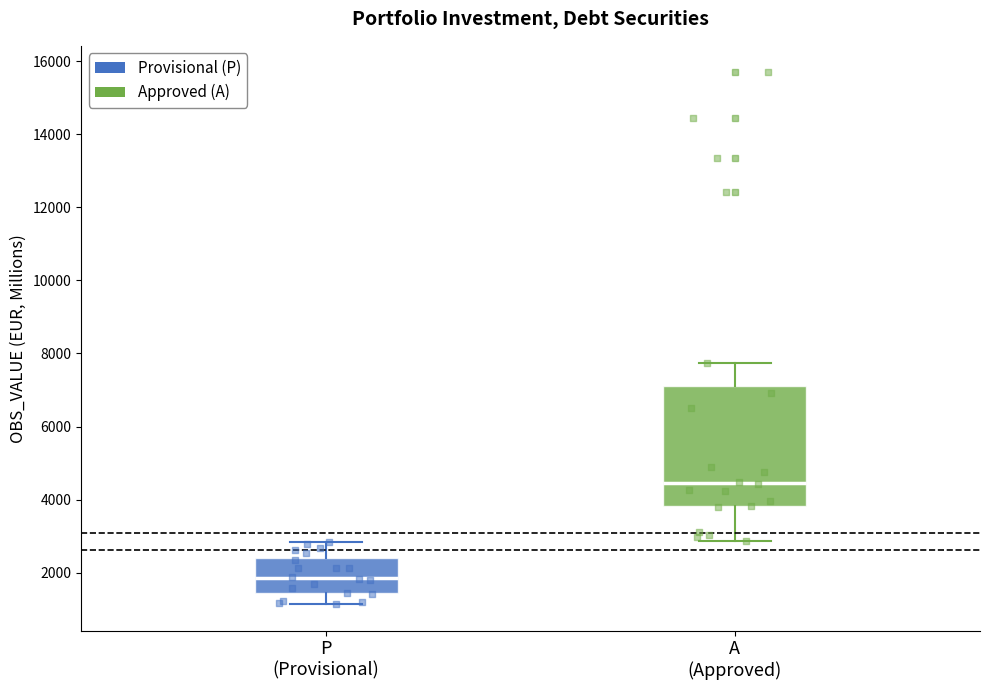

Which box has the lowest median line?

P (Provisional)